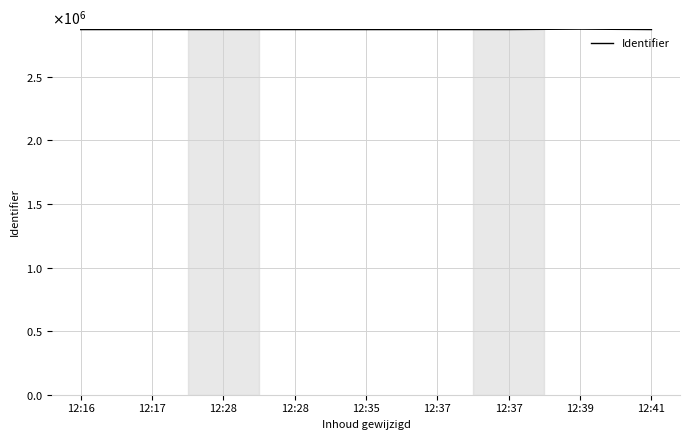

What is the value of the 4th point from the left?

2872246